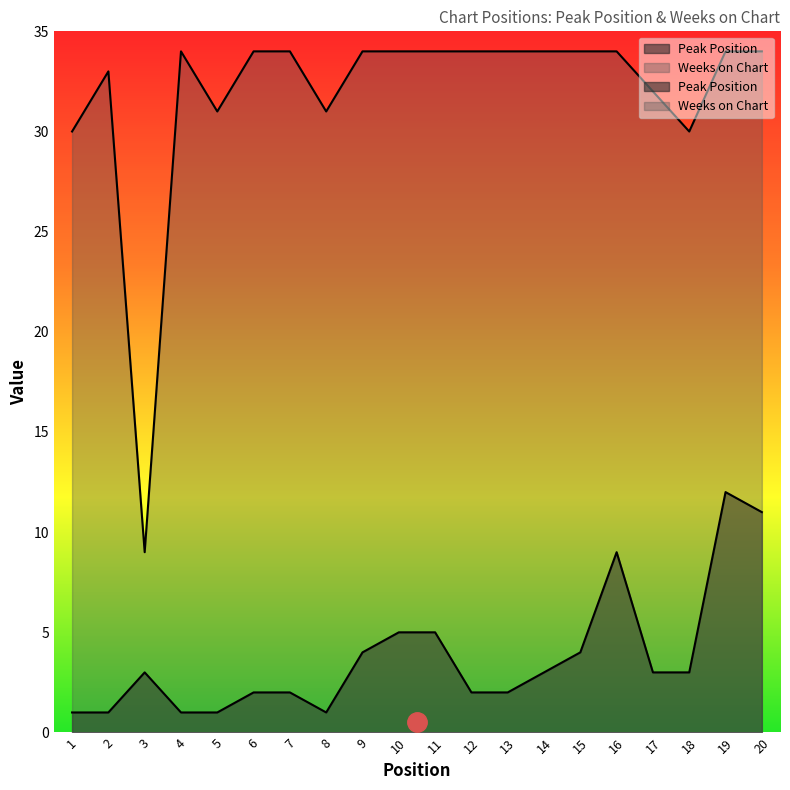

The value of Weeks on Chart at 9 is 34. True or false?

True